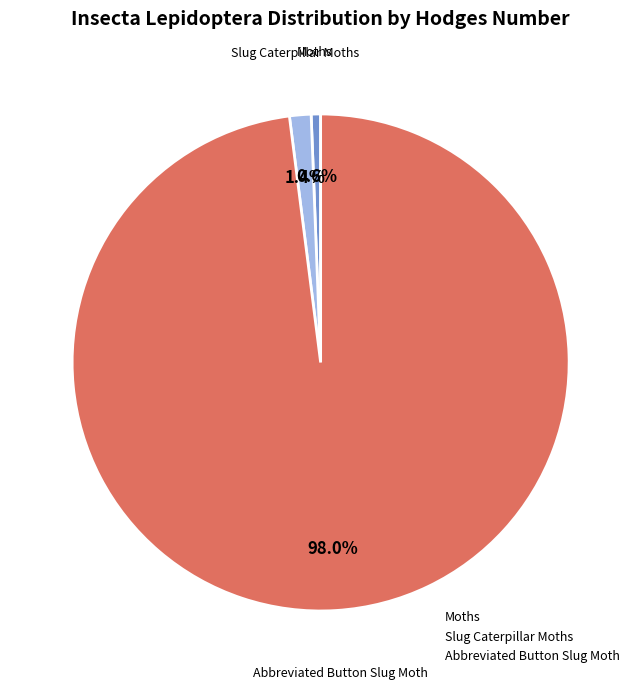

What percentage is the Abbreviated Button Slug Moth slice, to the nearest percent?

98%